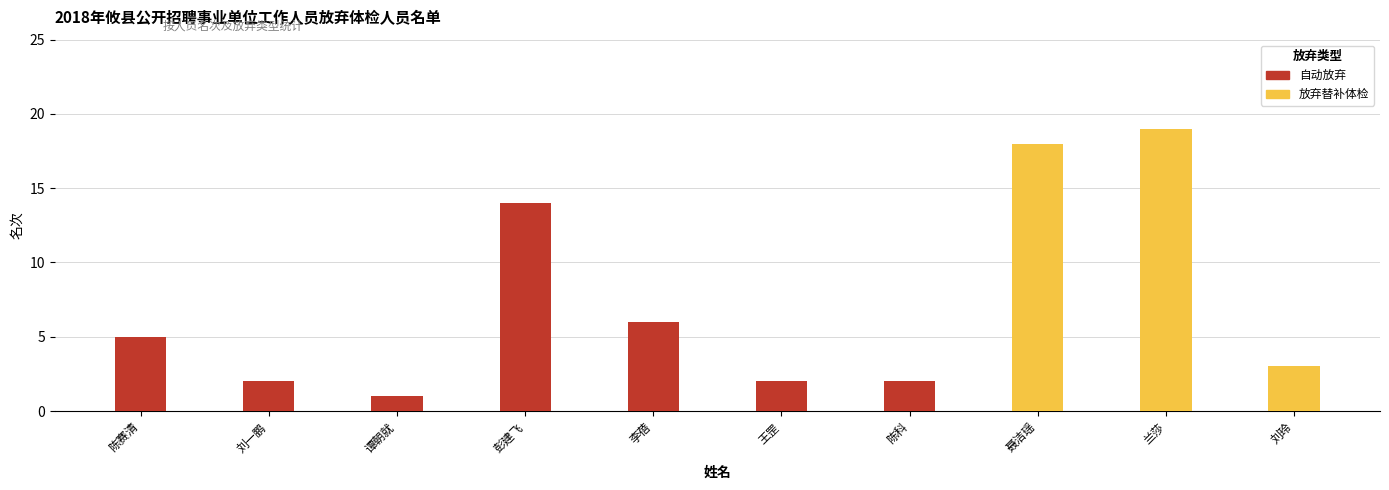

Where is 自动放弃 nearest to the value 7?

李蓓